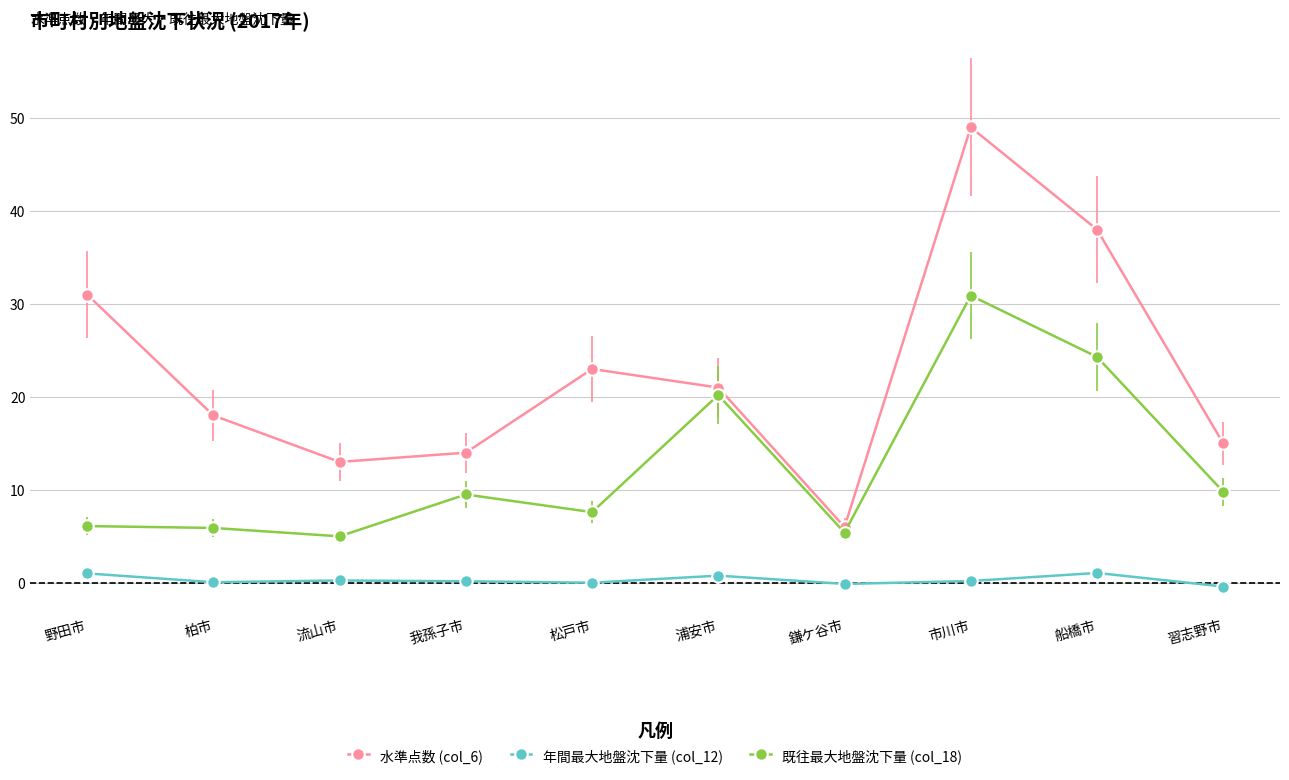

Which series has the largest total across all categories?

水準点数 (col_6)